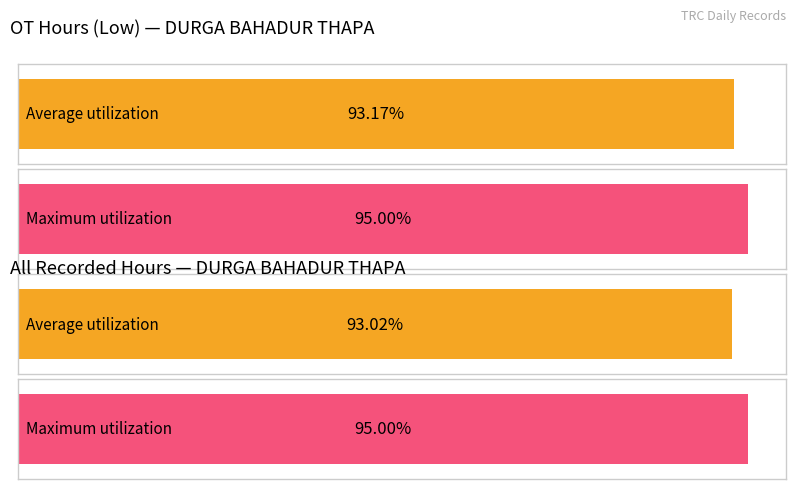

The value of Regular Hours at 26 is -7.2. True or false?

False